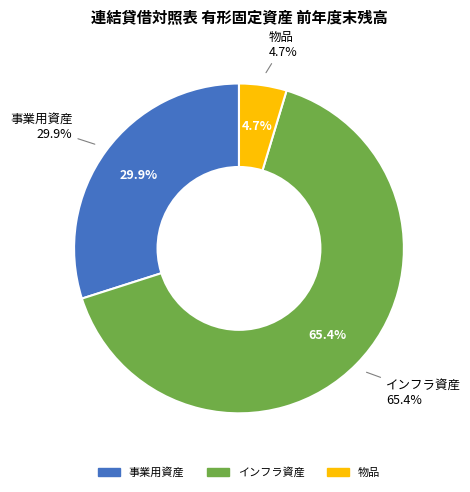

To the nearest percent, what is the difference between the 事業用資産 and インフラ資産 slice percentages?

35%